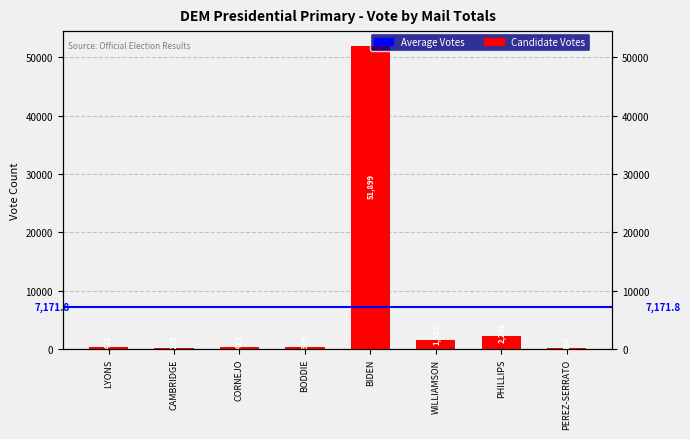

The chart shows a value of 322 at PEREZ-SERRATO. True or false?

False